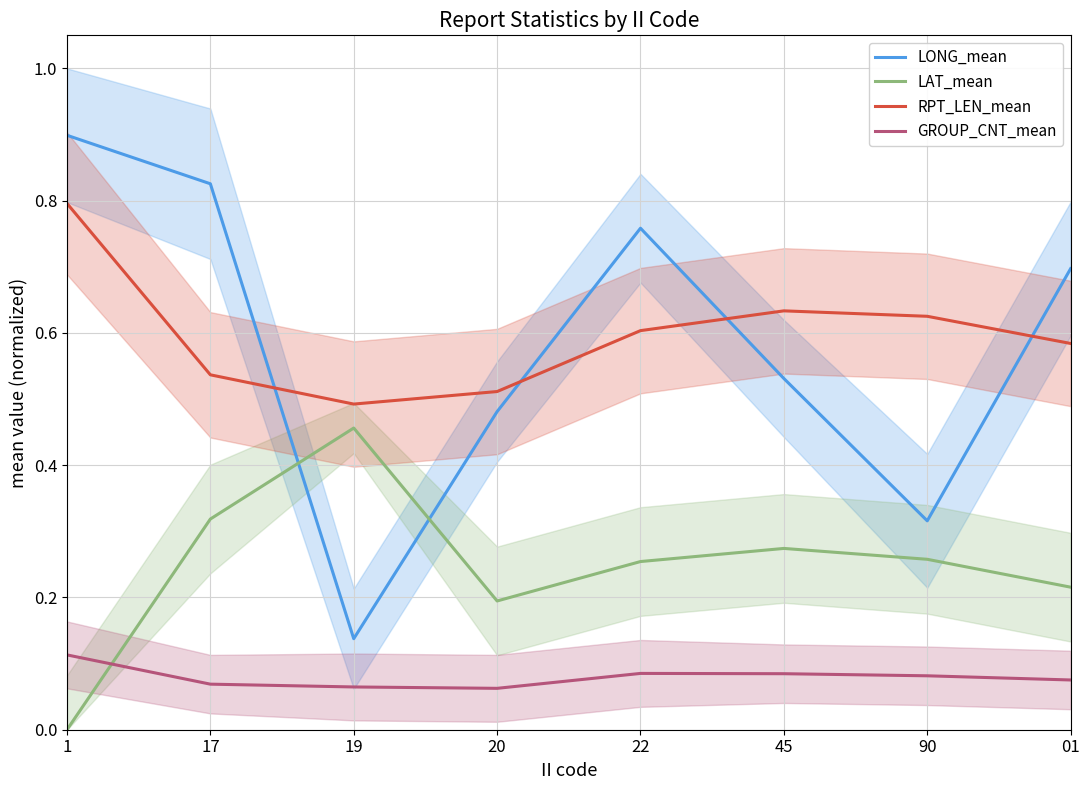

At 17, list the series in order from smallest to largest.

GROUP_CNT_mean, LAT_mean, RPT_LEN_mean, LONG_mean